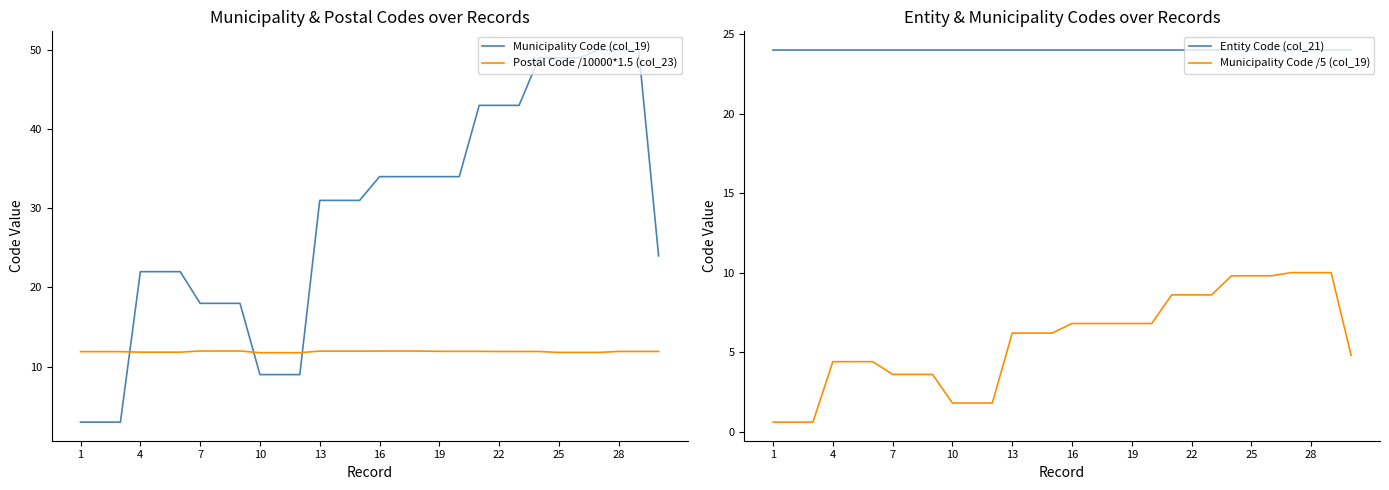

What is the lowest value of the Postal Code /10000*1.5 (col_23) series?

11.8